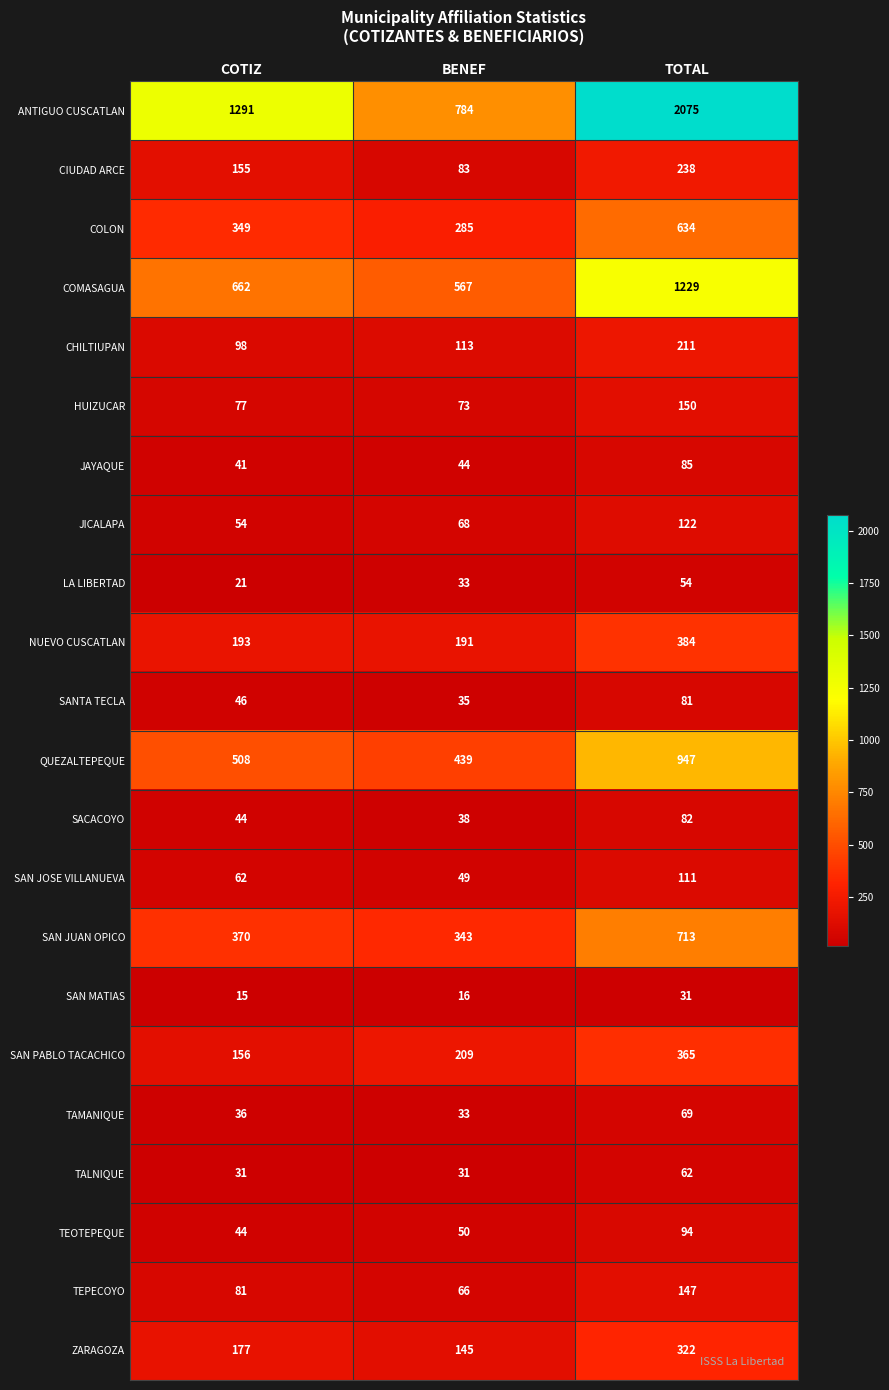

What is the highest value of the CHILTIUPAN series?

211